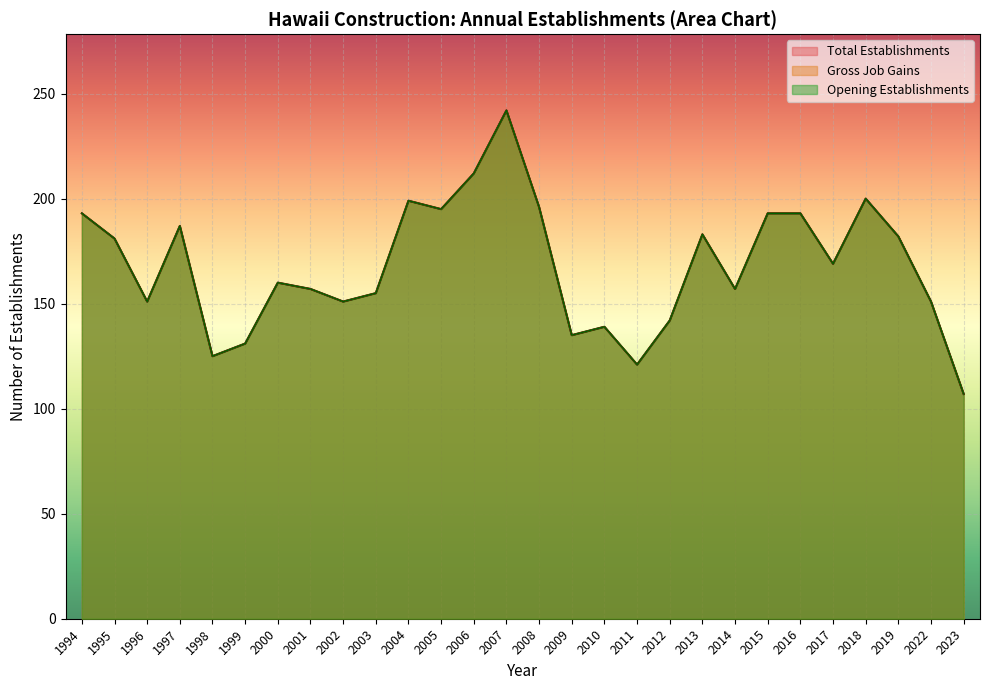

True or false: Opening Establishments and Gross Job Gains cross at least once.

False